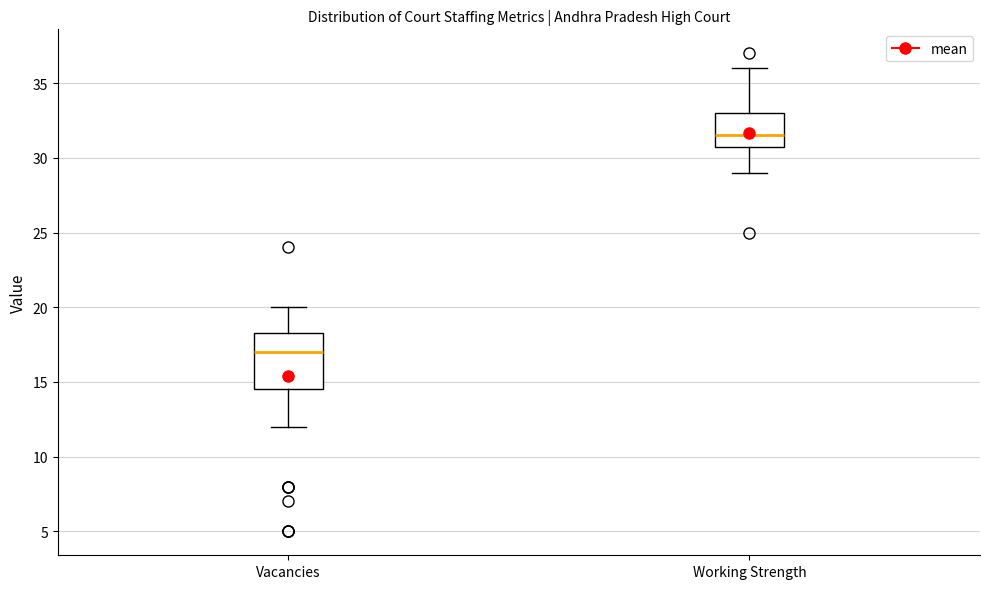

Which box is the tallest, from its lower edge to its upper edge?

Vacancies